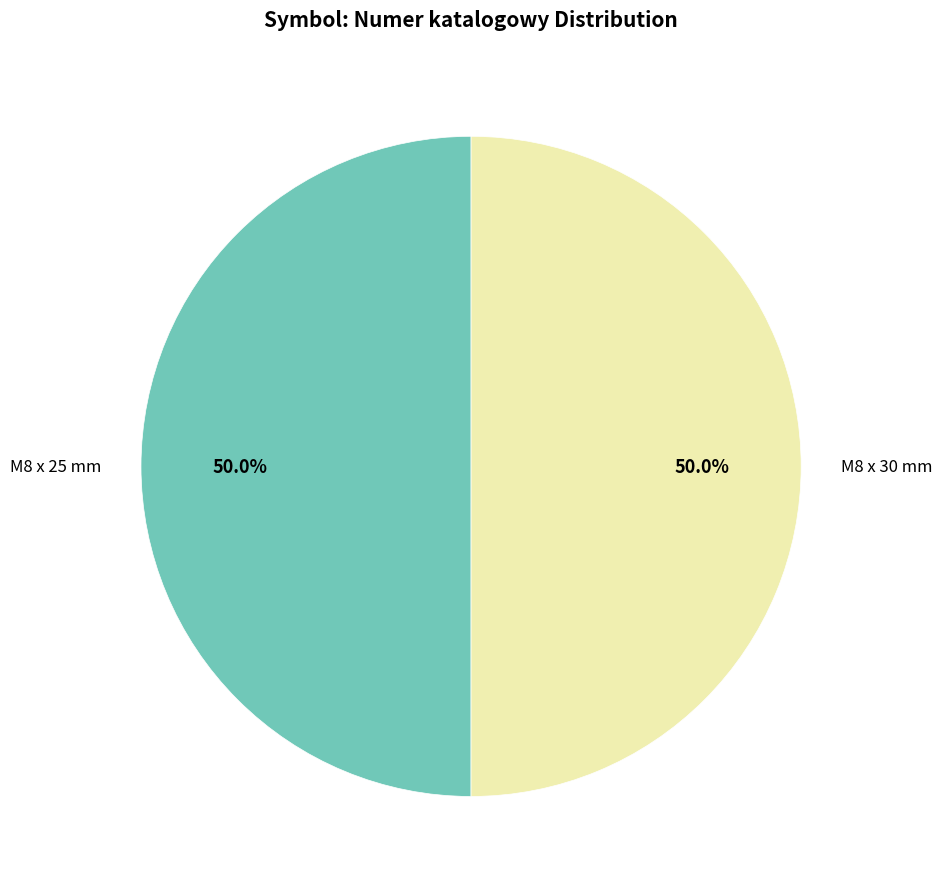

Combined, do M8 x 30 mm and M8 x 25 mm account for over 50%?

Yes